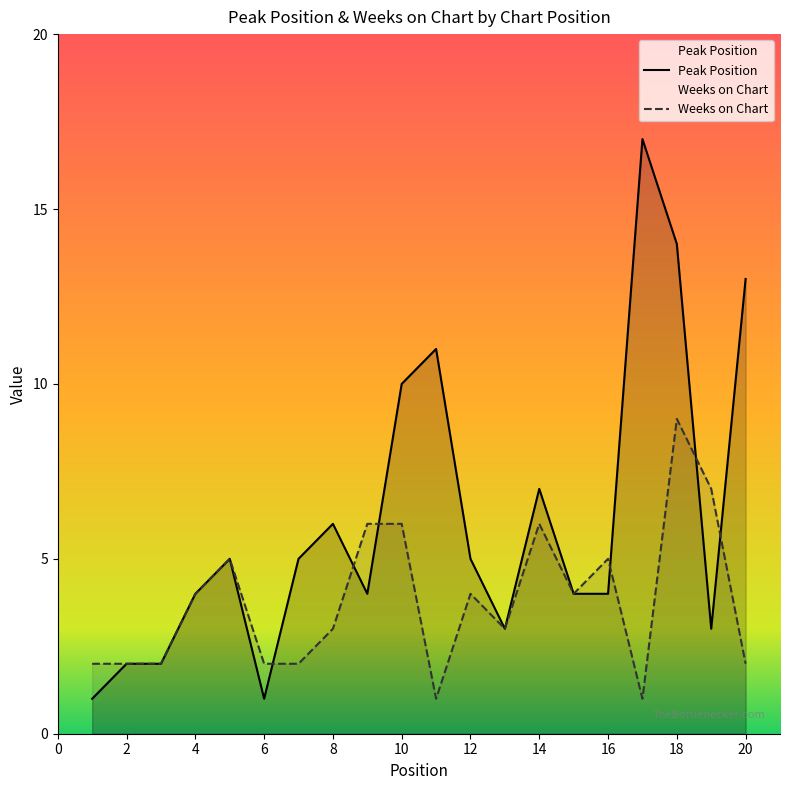

Read the Weeks on Chart value at 4.

4